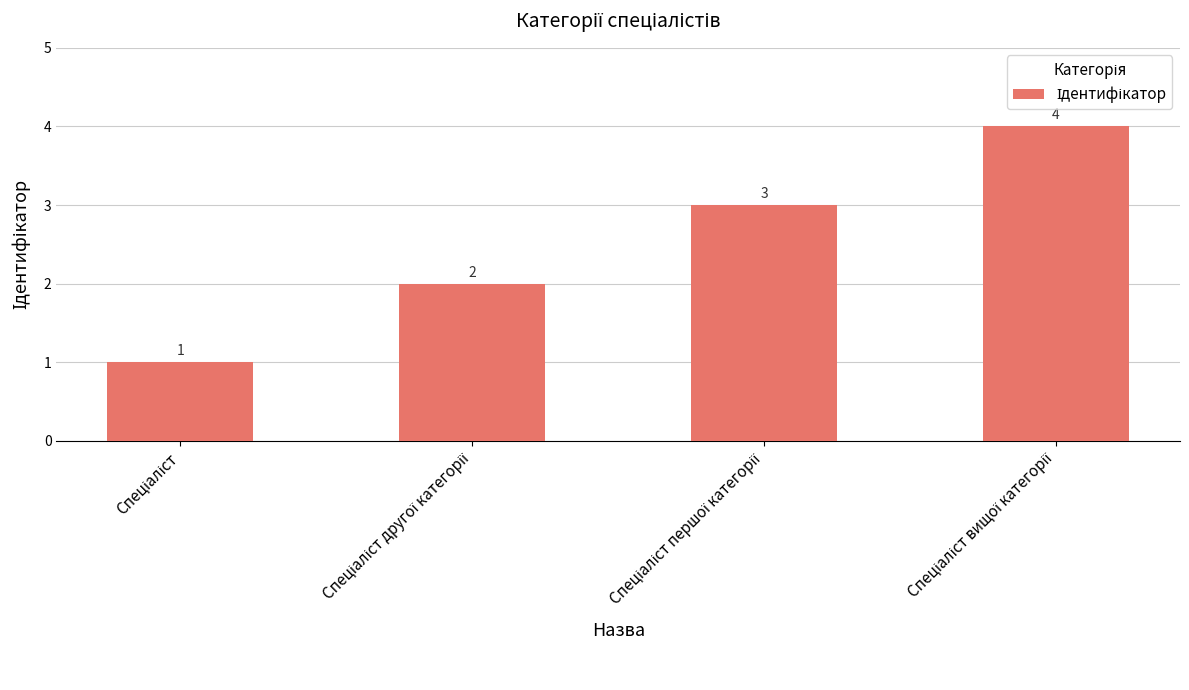

What is the value of the 4th bar from the left?

4